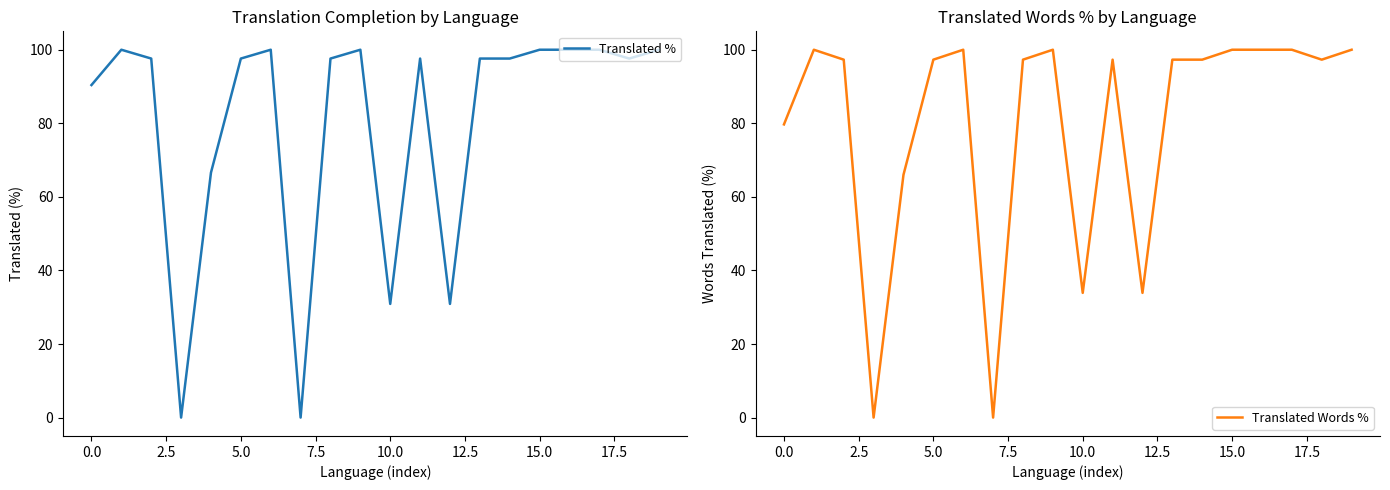

Does the chart have visible grid lines?

No